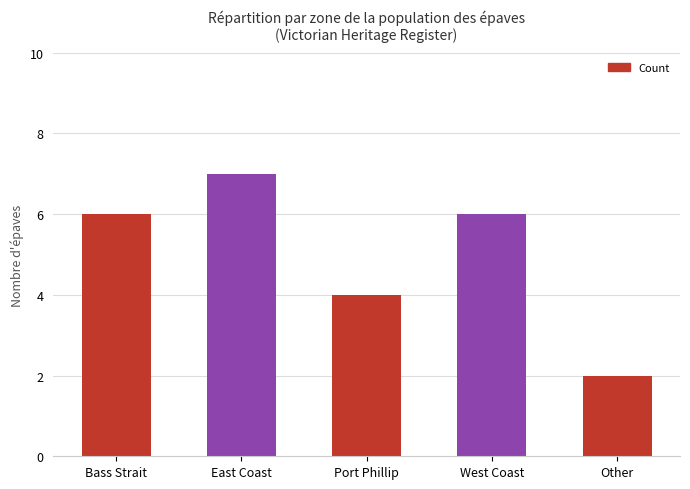

True or false: the data shows 6 at West Coast.

True